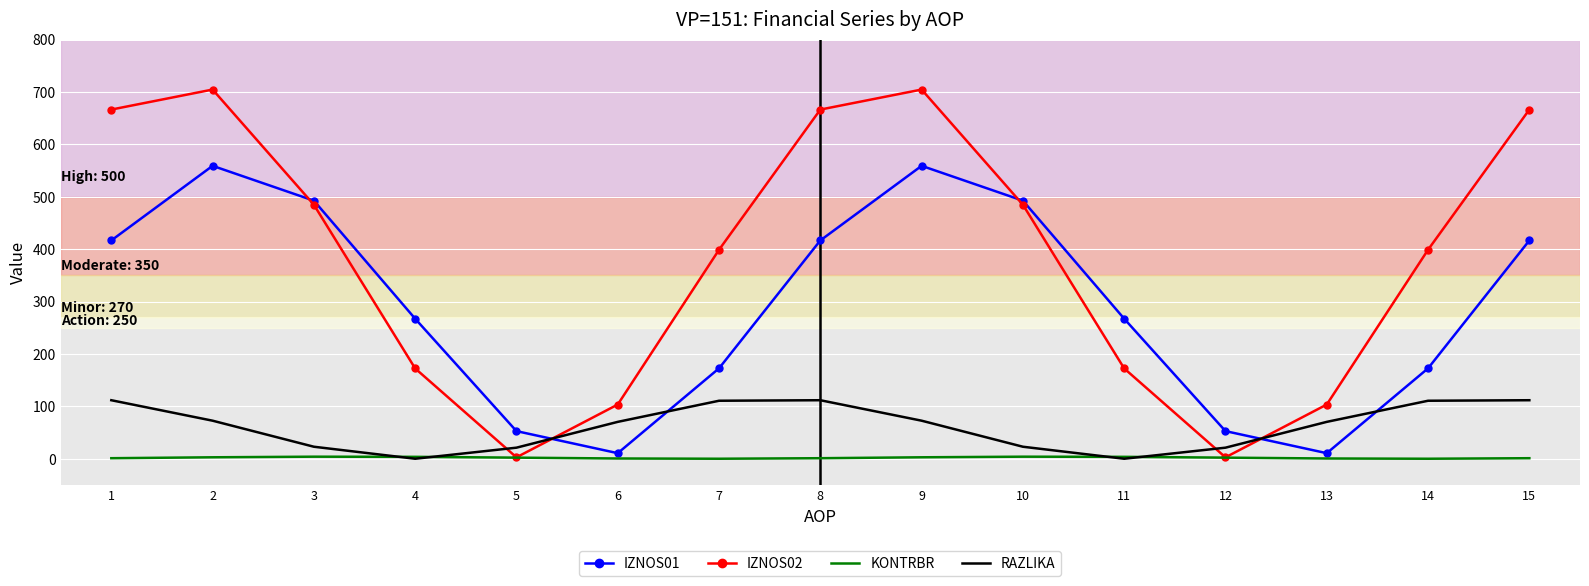

The value of IZNOS01 at 12 is 93.2. True or false?

False